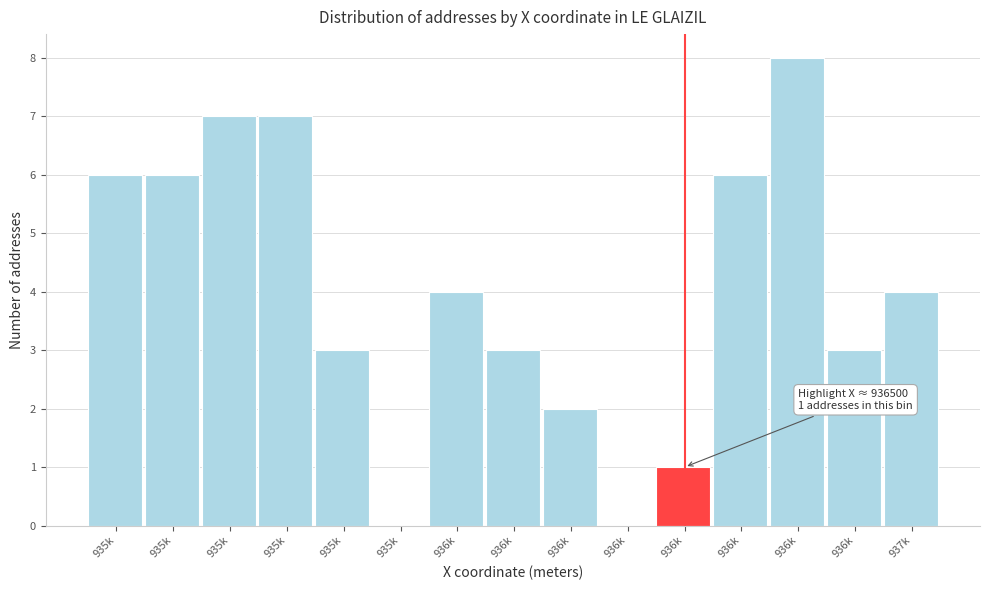

Are the bars horizontal?

No